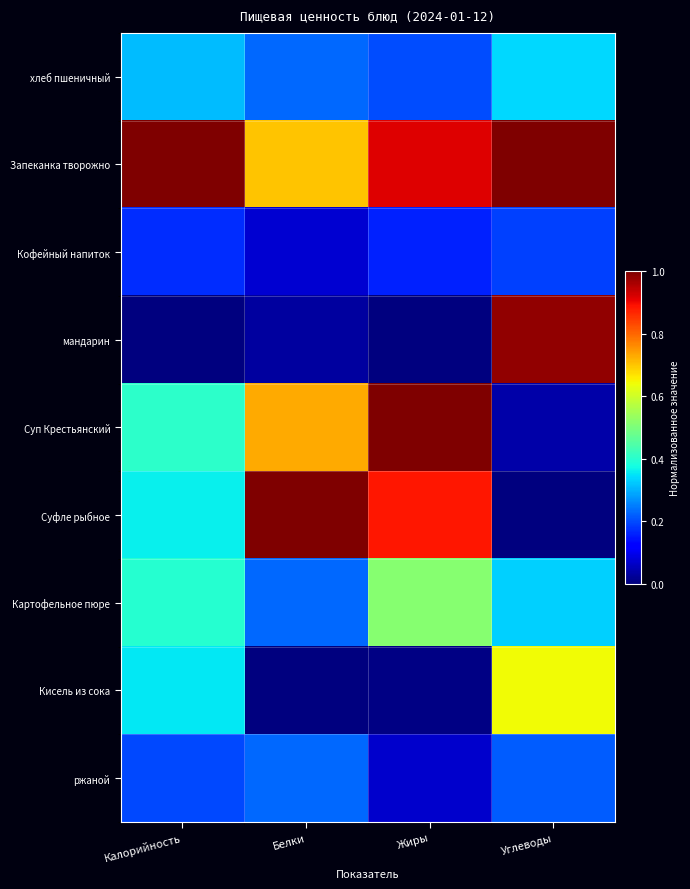

Which series has the widest spread of values?

Суфле рыбное